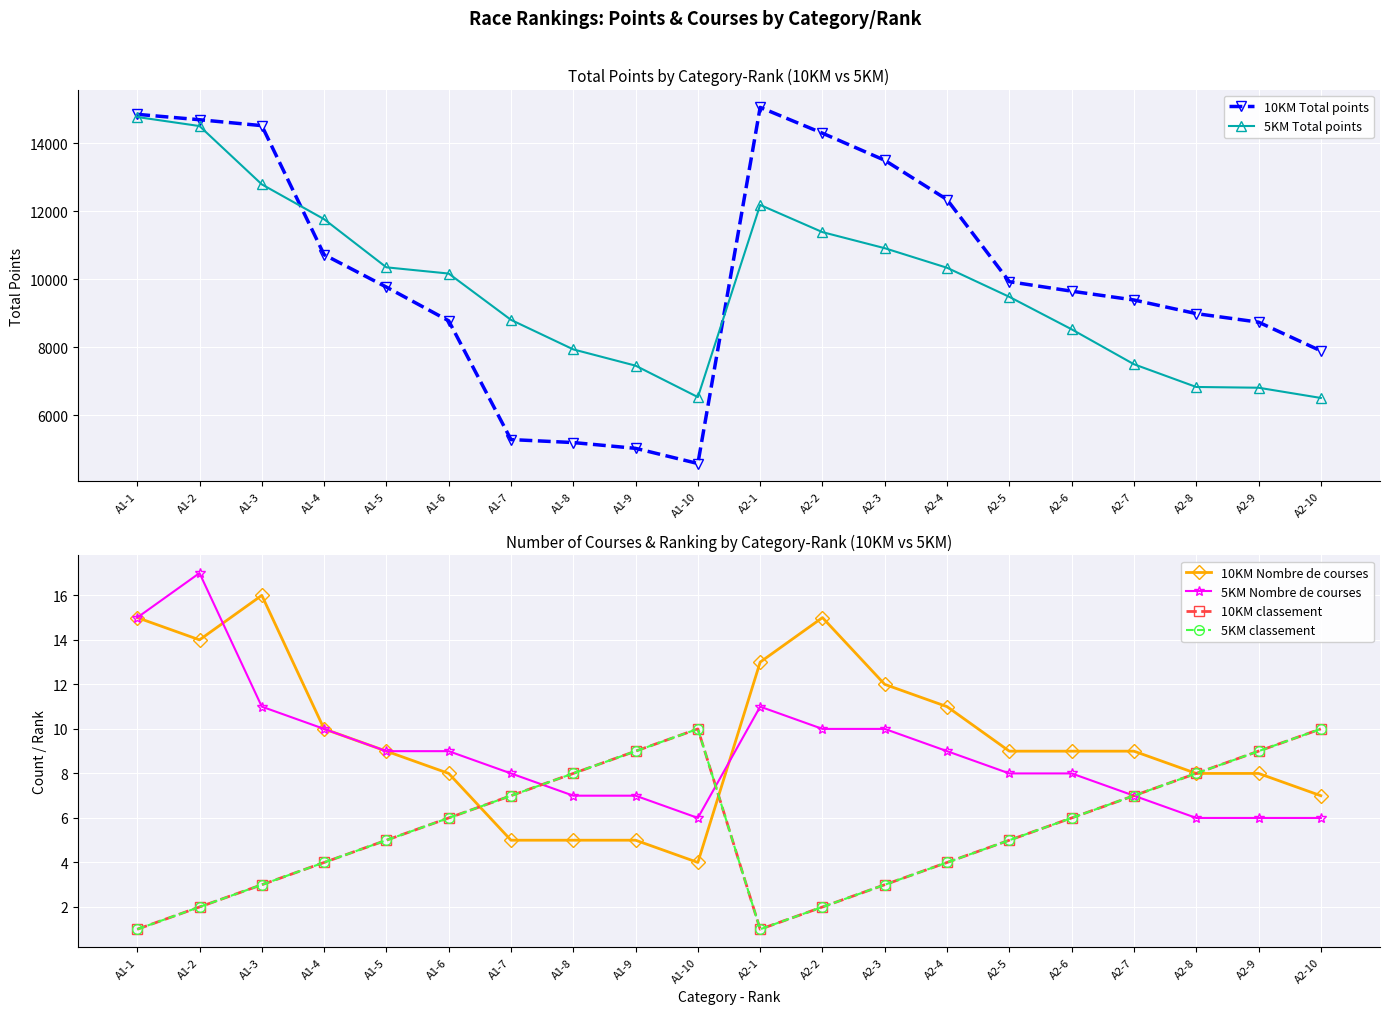

Reading left to right, what are all the values shown in this chart?

10KM Total points: A1-1=14857	A1-2=14698	A1-3=14524	A1-4=10726	A1-5=9773	A1-6=8781	A1-7=5285	A1-8=5197	A1-9=5027	A1-10=4580	A2-1=15062	A2-2=14302	A2-3=13504	A2-4=12348	A2-5=9932	A2-6=9652	A2-7=9393	A2-8=8992	A2-9=8741	A2-10=7896
5KM Total points: A1-1=14778	A1-2=14512	A1-3=12796	A1-4=11771	A1-5=10354	A1-6=10171	A1-7=8808	A1-8=7939	A1-9=7460	A1-10=6535	A2-1=12190	A2-2=11390	A2-3=10917	A2-4=10341	A2-5=9485	A2-6=8530	A2-7=7502	A2-8=6833	A2-9=6811	A2-10=6510
10KM Nombre de courses: A1-1=15	A1-2=14	A1-3=16	A1-4=10	A1-5=9	A1-6=8	A1-7=5	A1-8=5	A1-9=5	A1-10=4	A2-1=13	A2-2=15	A2-3=12	A2-4=11	A2-5=9	A2-6=9	A2-7=9	A2-8=8	A2-9=8	A2-10=7
5KM Nombre de courses: A1-1=15	A1-2=17	A1-3=11	A1-4=10	A1-5=9	A1-6=9	A1-7=8	A1-8=7	A1-9=7	A1-10=6	A2-1=11	A2-2=10	A2-3=10	A2-4=9	A2-5=8	A2-6=8	A2-7=7	A2-8=6	A2-9=6	A2-10=6
10KM classement: A1-1=1	A1-2=2	A1-3=3	A1-4=4	A1-5=5	A1-6=6	A1-7=7	A1-8=8	A1-9=9	A1-10=10	A2-1=1	A2-2=2	A2-3=3	A2-4=4	A2-5=5	A2-6=6	A2-7=7	A2-8=8	A2-9=9	A2-10=10
5KM classement: A1-1=1	A1-2=2	A1-3=3	A1-4=4	A1-5=5	A1-6=6	A1-7=7	A1-8=8	A1-9=9	A1-10=10	A2-1=1	A2-2=2	A2-3=3	A2-4=4	A2-5=5	A2-6=6	A2-7=7	A2-8=8	A2-9=9	A2-10=10